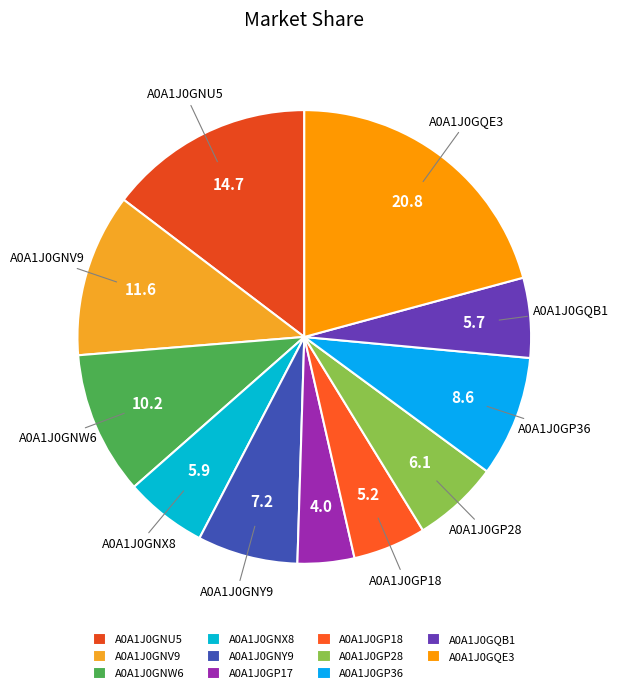

Count the number of slices in the pie.

11